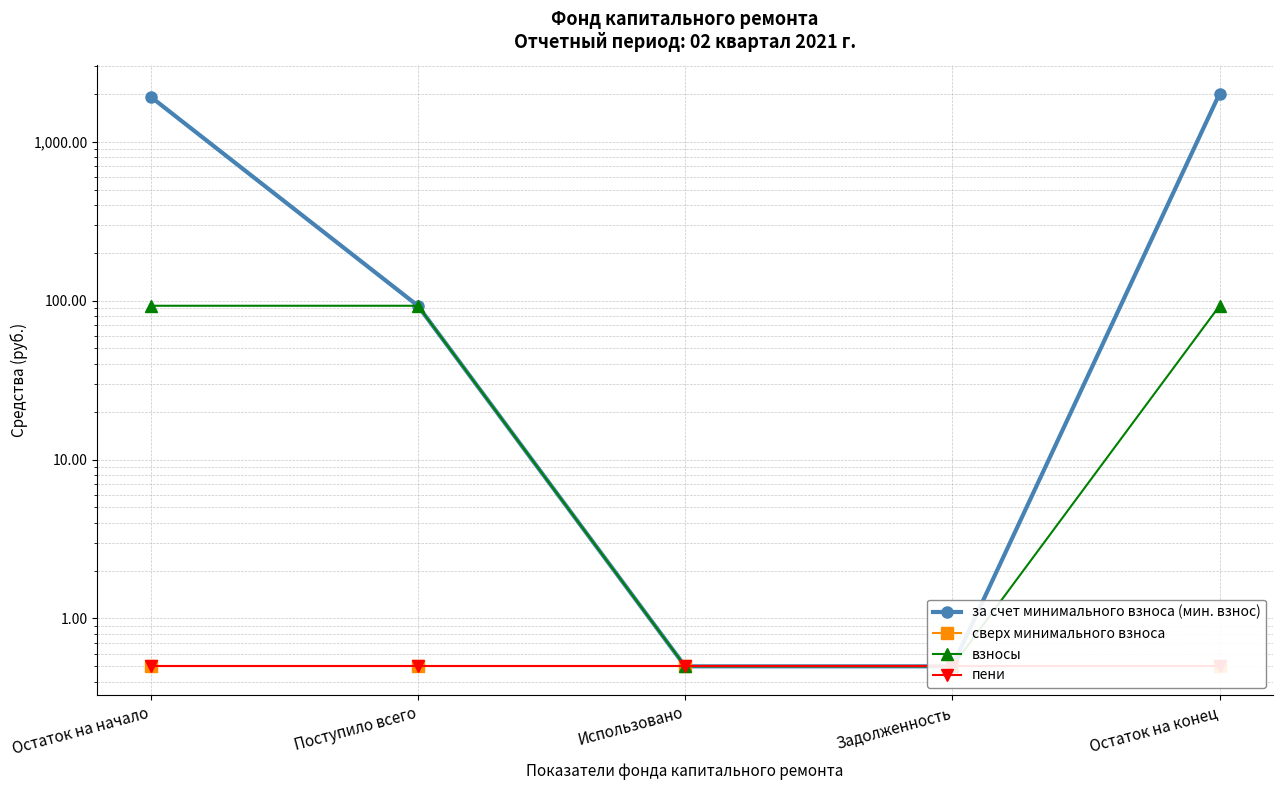

What is the sum of all взносы values?

279.6